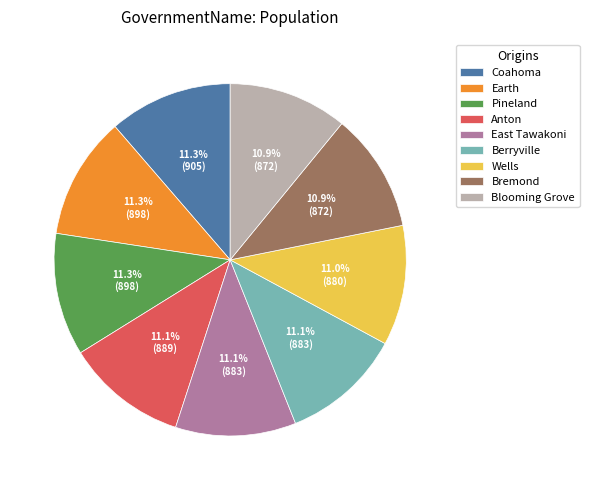

Approximately how many times larger is the value at Pineland compared to Blooming Grove?

1.0